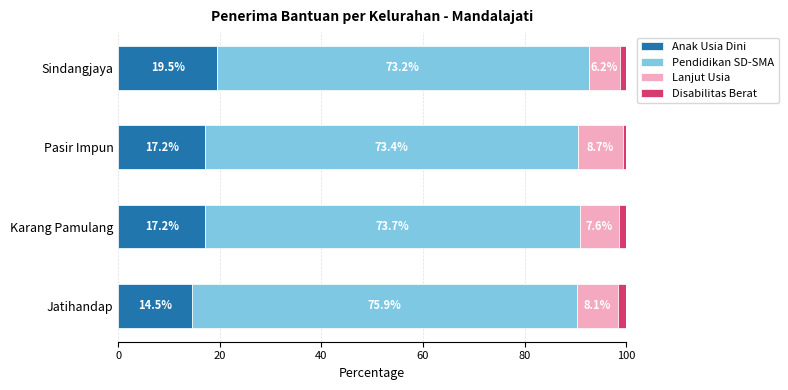

What is the average value of the Anak Usia Dini series?

17.1